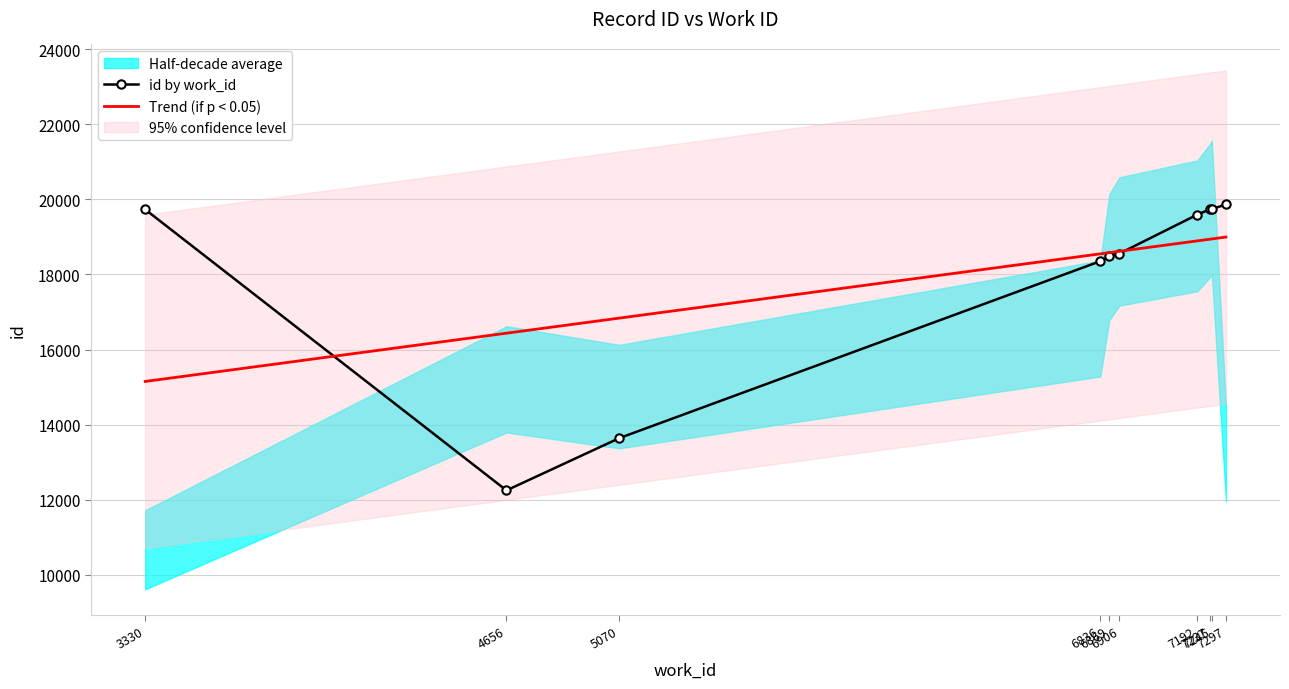

At which category is the sum across all series the highest?

7297